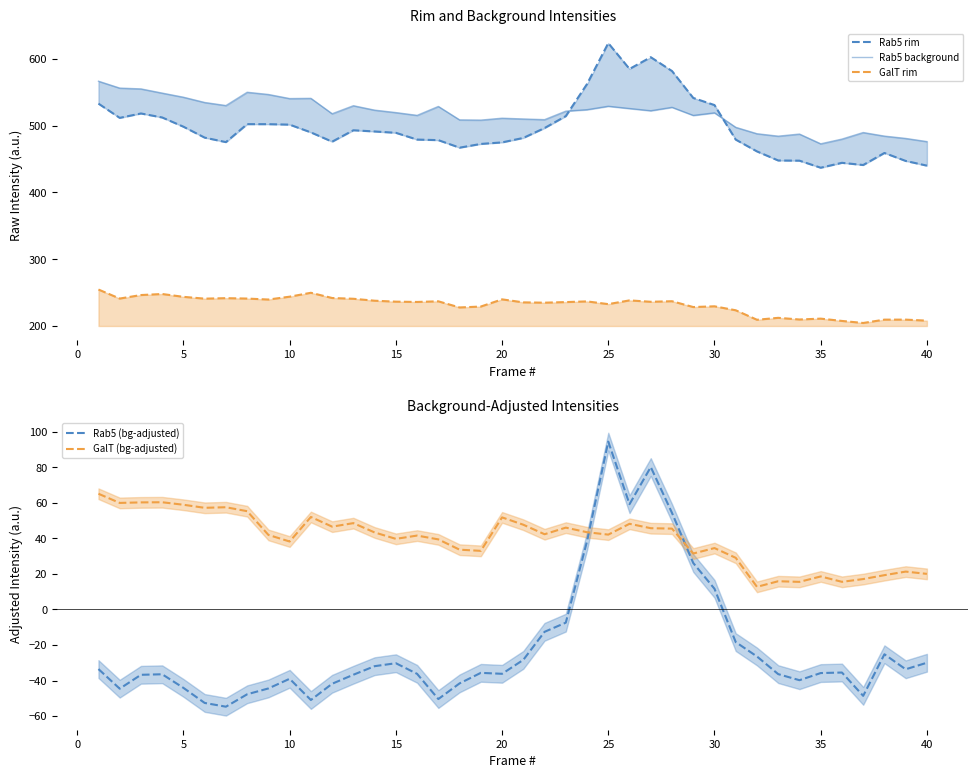

What is the maximum value shown in the chart?

623.3